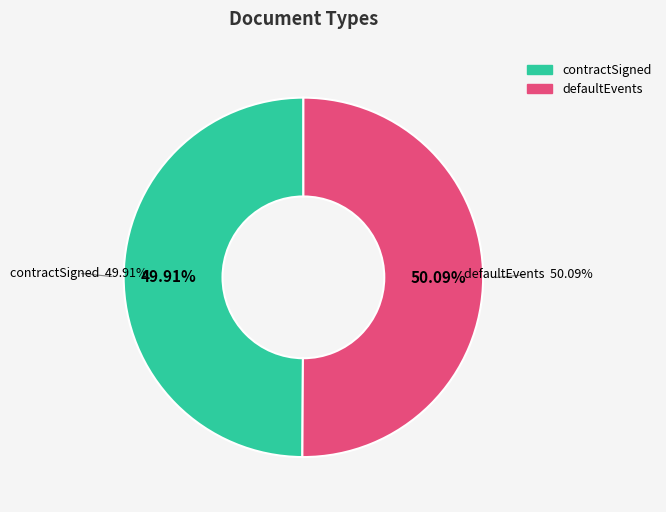

Which category has the biggest portion of the pie?

defaultEvents